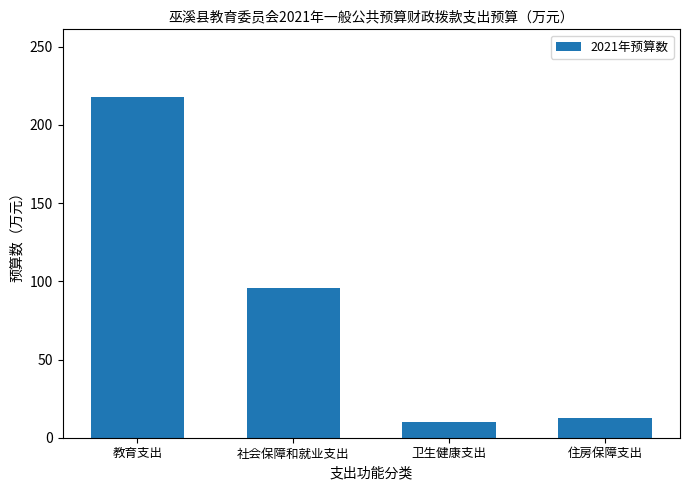

What is the value of the 3rd bar from the left?

10.1